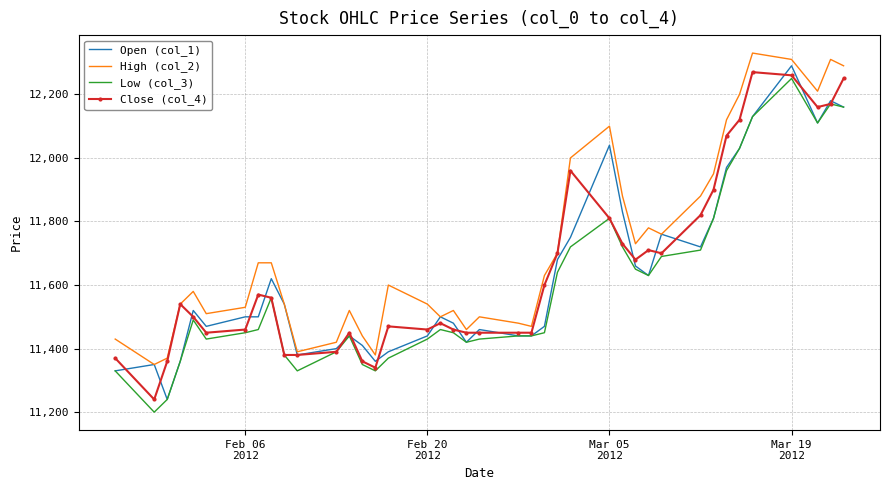

Reading left to right, transcribe all the data shown in this chart.

Open (col_1): 11330	11350	11240	11360	11520	11470	11500	11500	11620	11540	11380	11400	11440	11410	11360	11390	11440	11500	11480	11420	11460	11440	11440	11470	11680	11750	12040	11830	11660	11630	11760	11720	11810	11970	12030	12130	12290	12110	12180	12160
High (col_2): 11430	11350	11370	11540	11580	11510	11530	11670	11670	11540	11390	11420	11520	11440	11380	11600	11540	11500	11520	11460	11500	11480	11470	11630	11700	12000	12100	11880	11730	11780	11760	11880	11950	12120	12200	12330	12310	12210	12310	12290
Low (col_3): 11330	11200	11240	11360	11490	11430	11450	11460	11560	11380	11330	11390	11440	11350	11330	11370	11430	11460	11450	11420	11430	11440	11440	11450	11640	11720	11810	11720	11650	11630	11690	11710	11810	11960	12030	12130	12250	12110	12170	12160
Close (col_4): 11370	11240	11360	11540	11500	11450	11460	11570	11560	11380	11380	11390	11450	11360	11340	11470	11460	11480	11460	11450	11450	11450	11450	11600	11700	11960	11810	11730	11680	11710	11700	11820	11900	12070	12120	12270	12260	12160	12170	12250